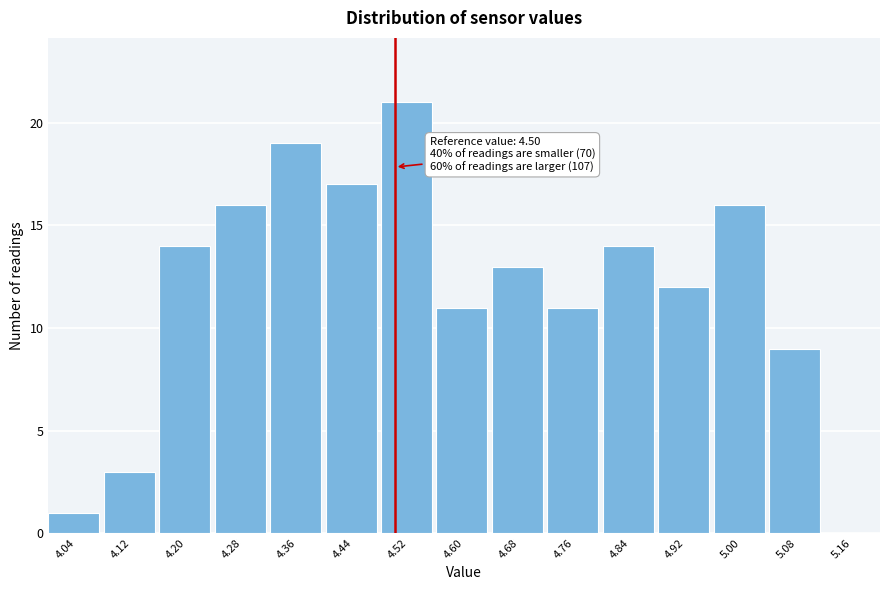

Which range on the x-axis has the tallest bar?

4.48 to 4.56